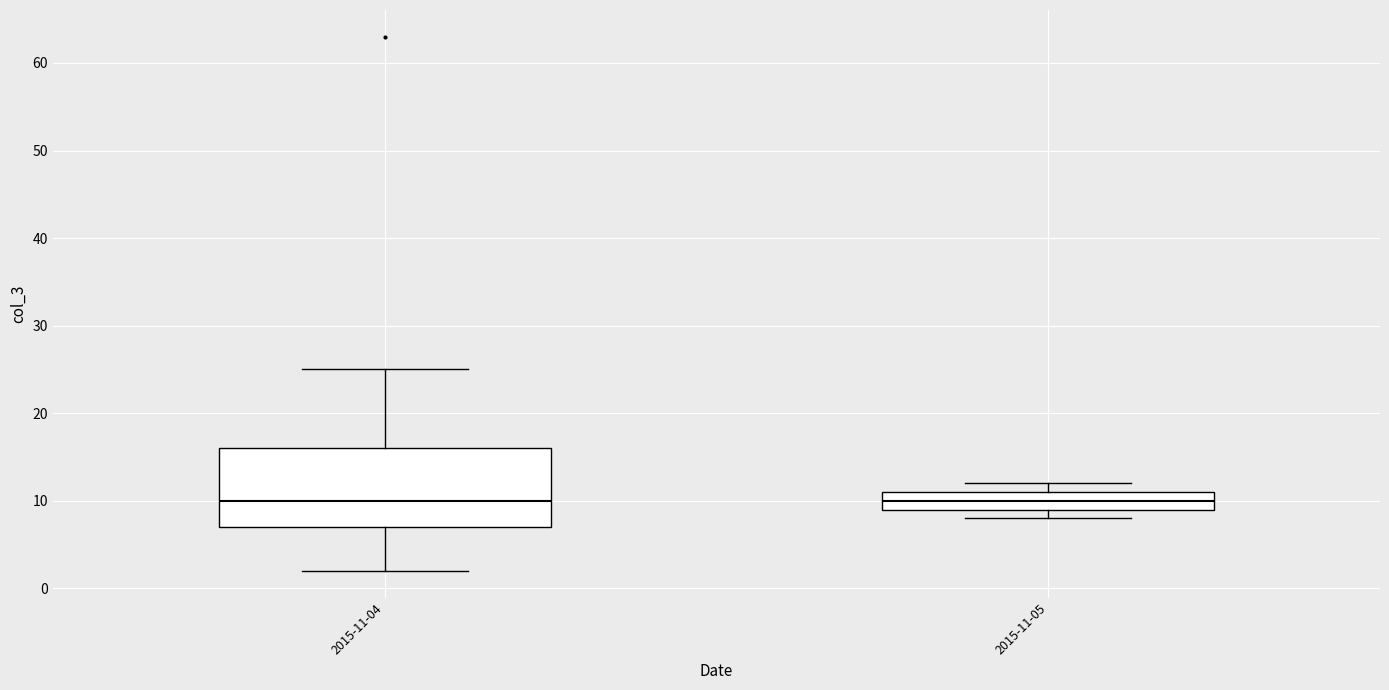

Where does the median line of the box for 2015-11-05 sit on the y-axis? The values are not printed on the chart, so give them approximately, as read against the axis.

10